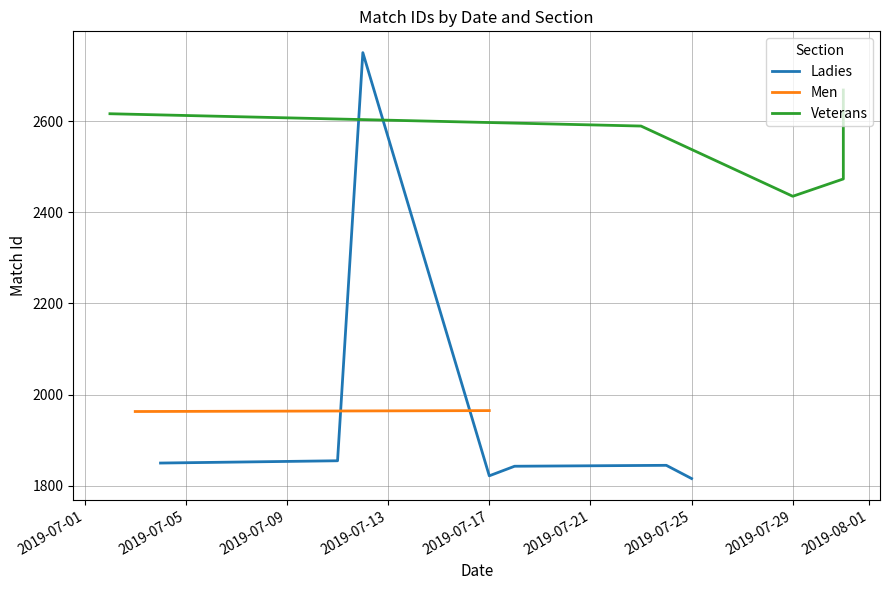

What is the difference between the maximum and minimum values?

934